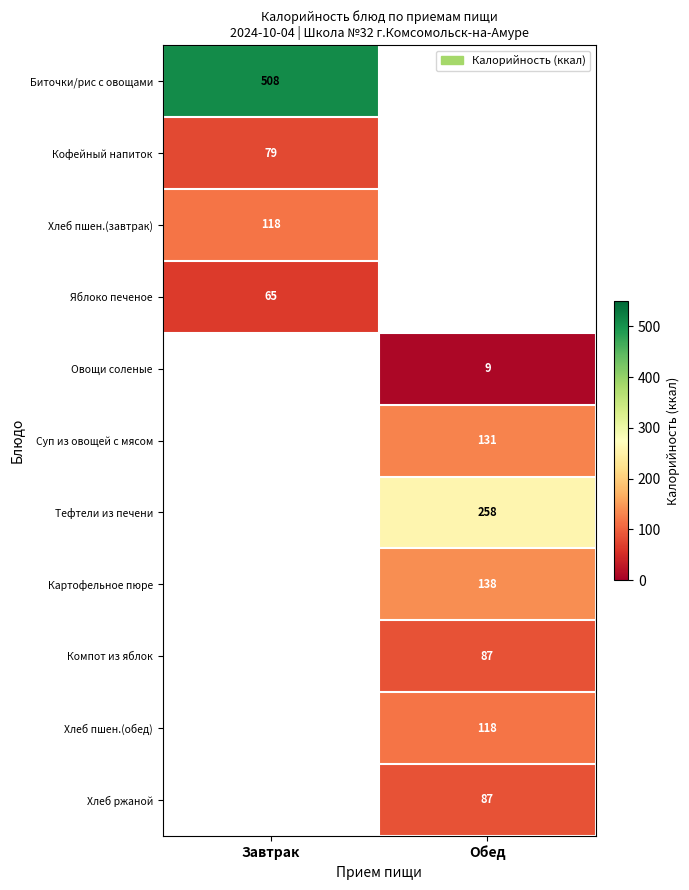

The Кофейный напиток series shows 105 at Завтрак. True or false?

False